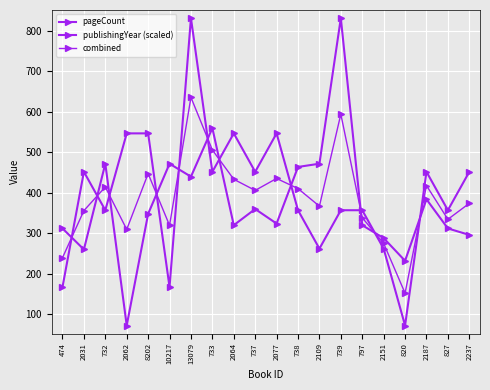

How many lines are shown in the chart?

3